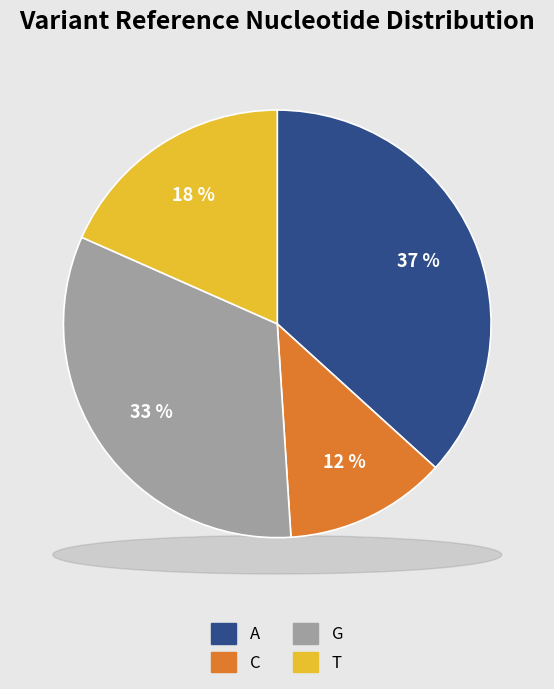

Is T the majority of the pie?

No